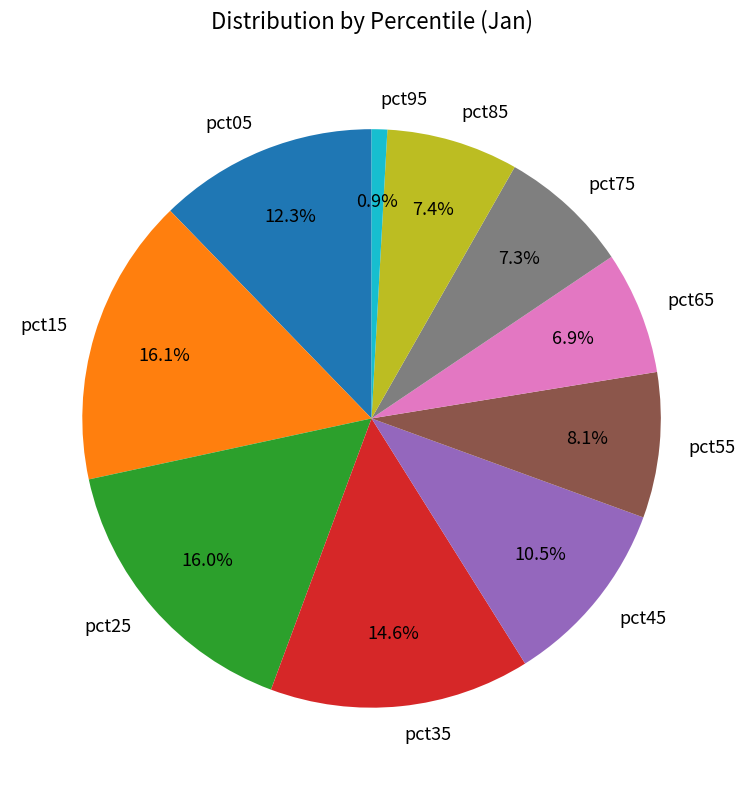

What is the smallest slice in the pie chart?

pct95